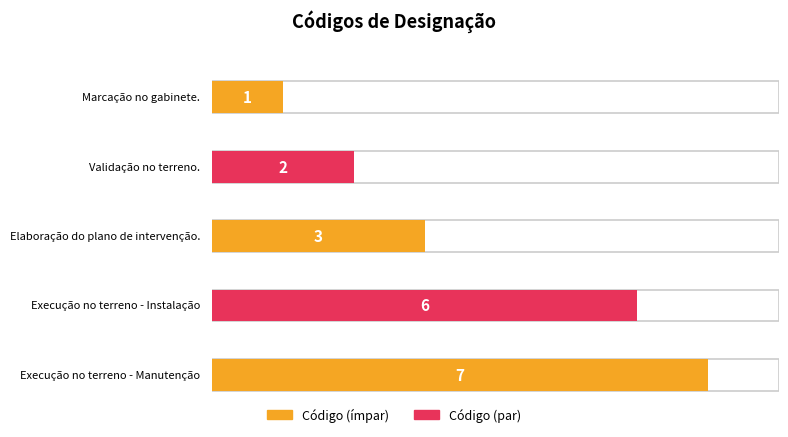

What is the change in value from Marcação no gabinete. to Elaboração do plano de intervenção.?

+2